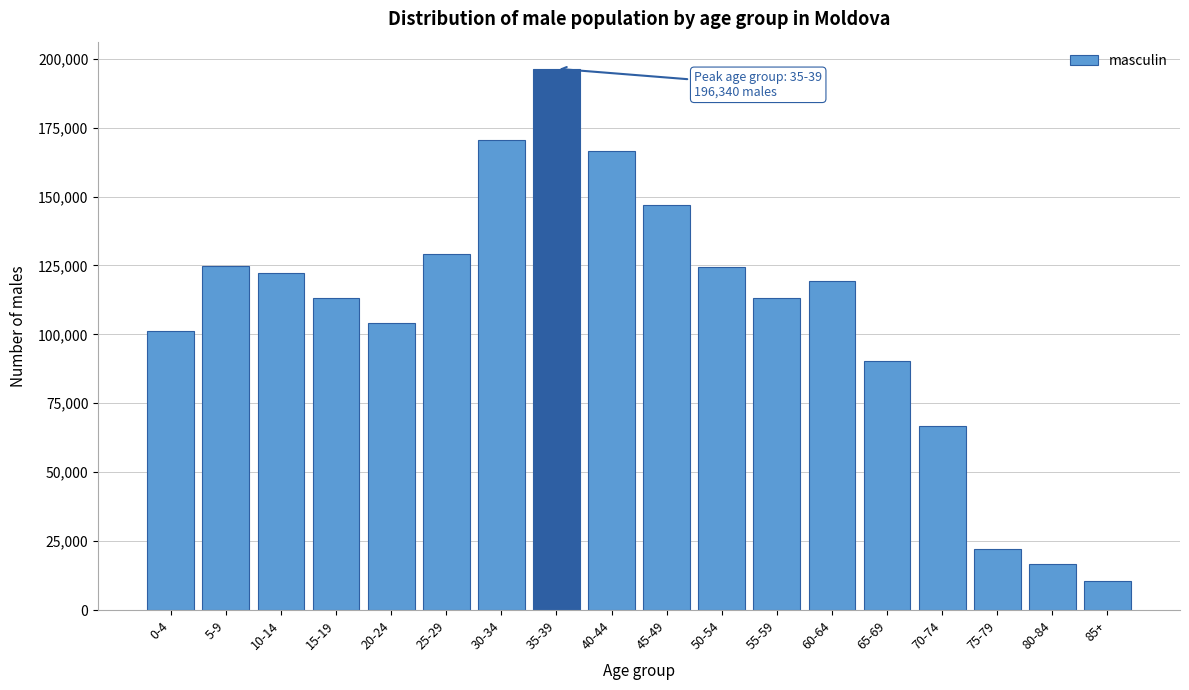

What is the minimum value shown in the chart?

10726